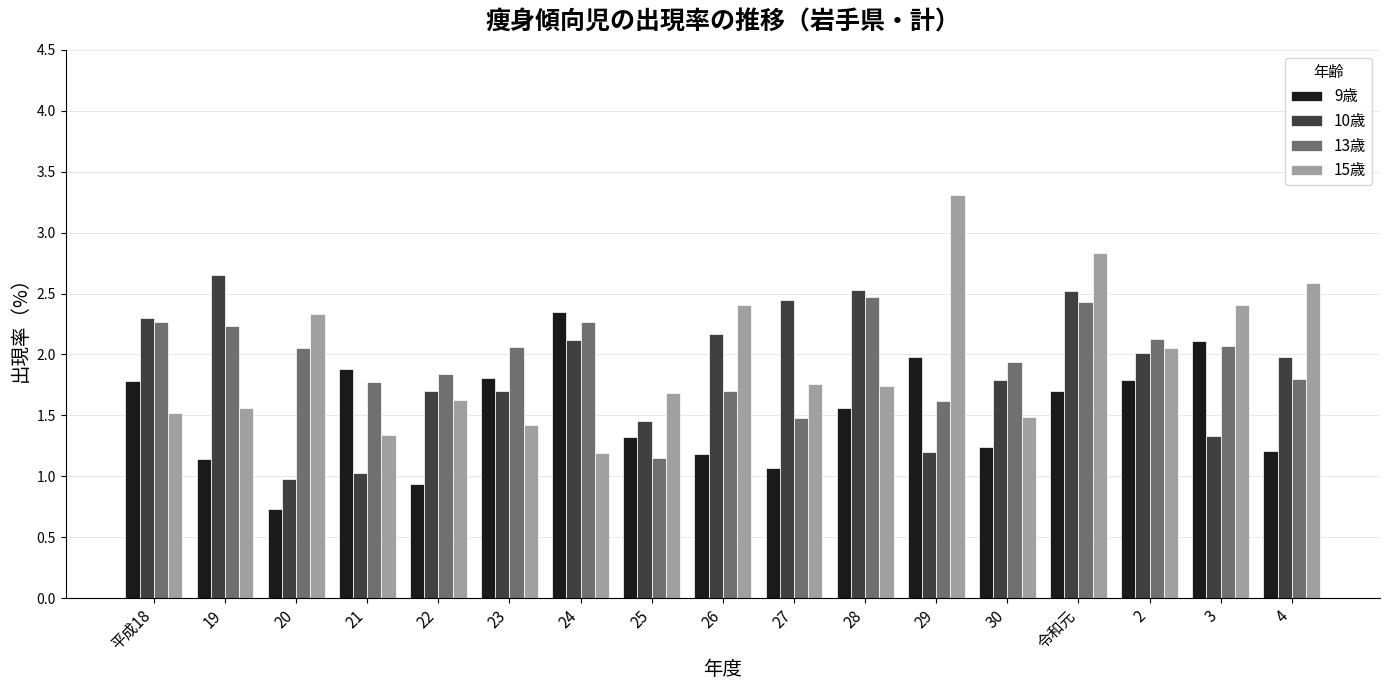

What is the difference between the maximum and minimum values in the 9歳 series?

1.6